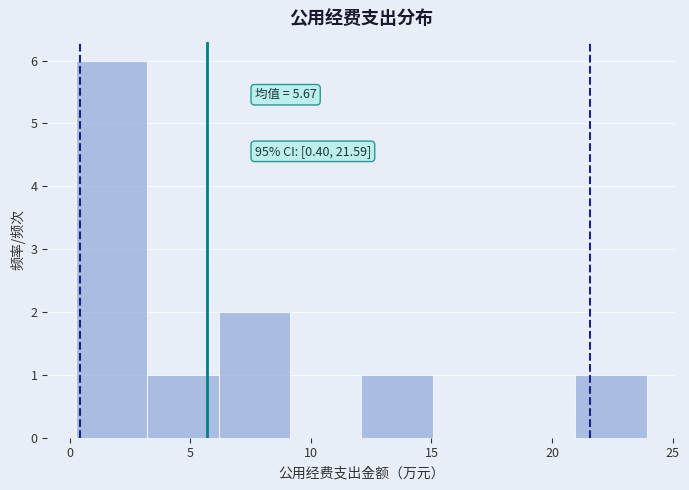

Over which range of the x-axis is the bar tallest?

0.5 to 3.0